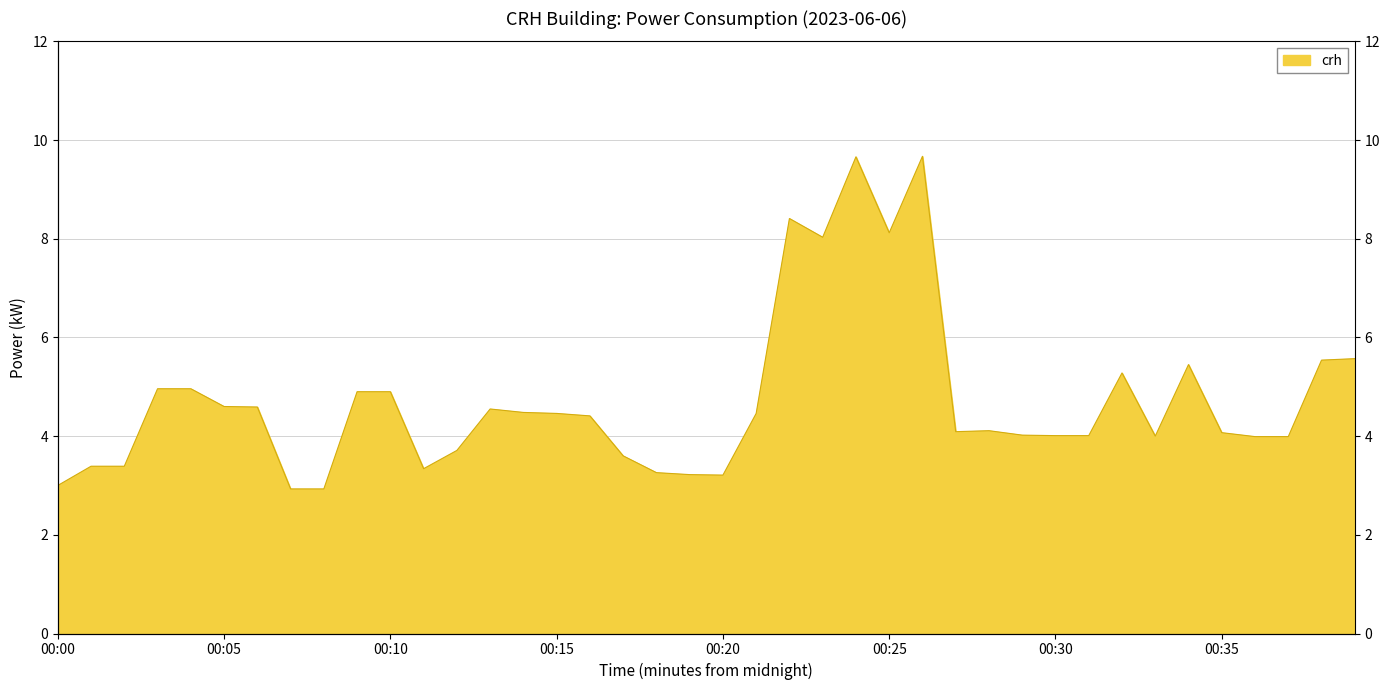

What is the difference between the maximum and minimum values?

6.7